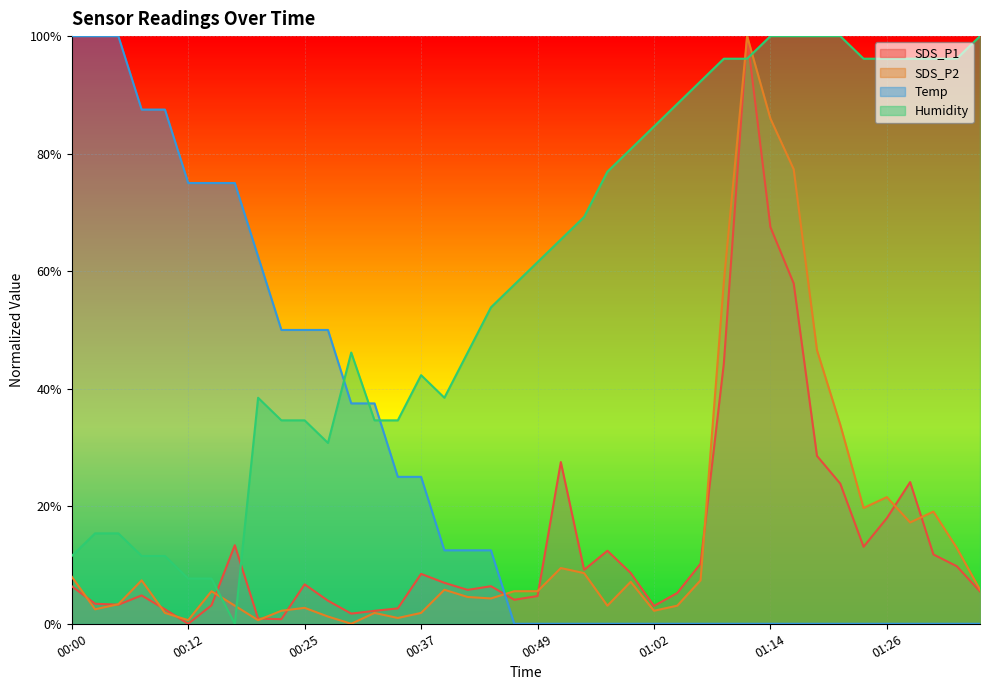

How many lines are shown in the chart?

4